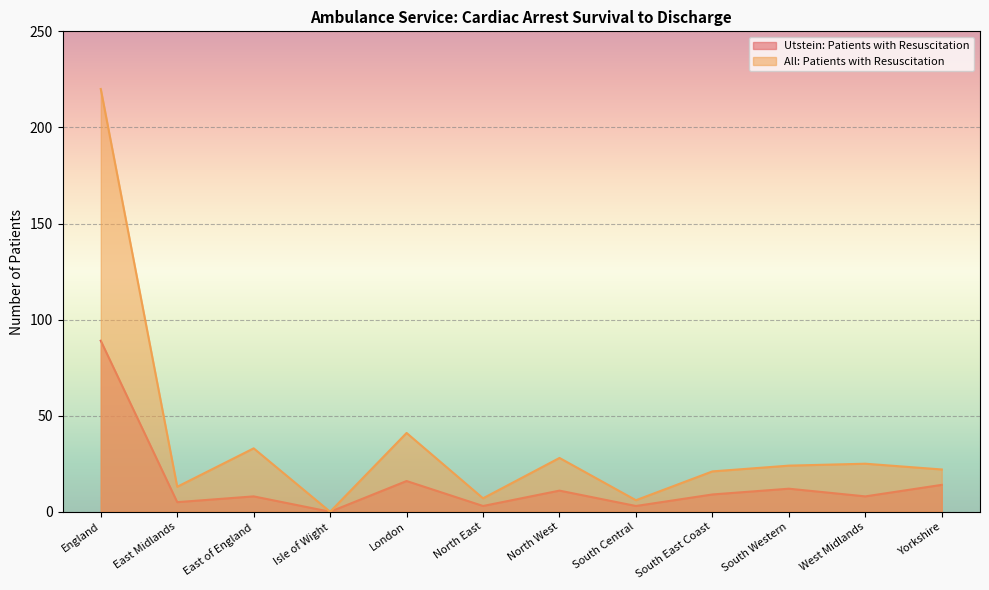

True or false: All: Patients with Resuscitation and Utstein: Patients with Resuscitation cross at least once.

False